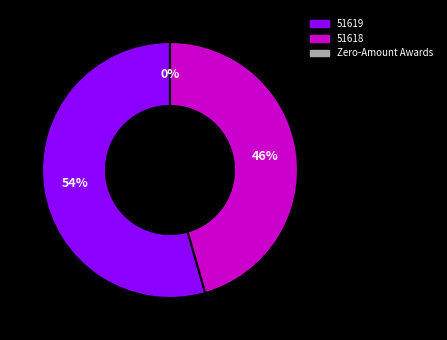

Is there a majority slice in this chart?

Yes